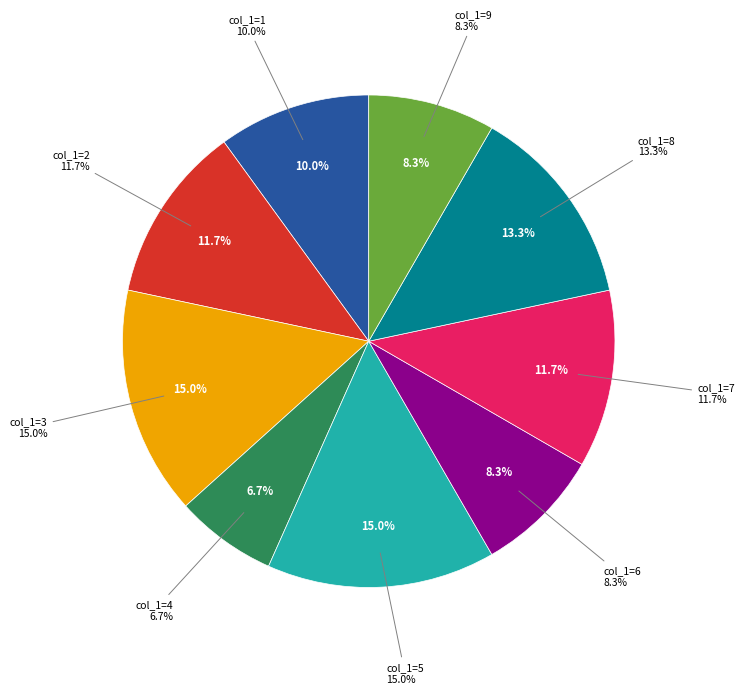

Does 1 account for over 50% of the chart?

No